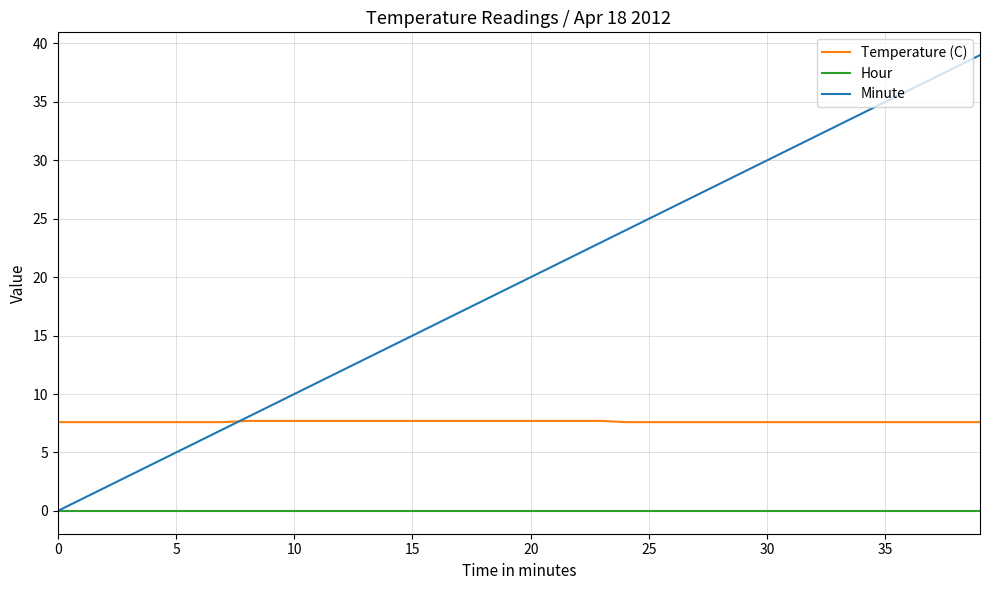

Which series has the largest total across all categories?

Minute